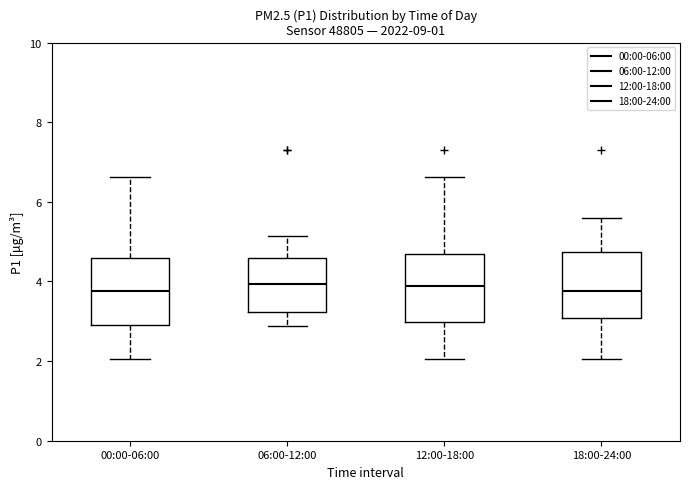

Reading left to right, read every box against the y-axis: the position of its median line, the range the box covers, and the ends of its whiskers. The values are not printed on the chart, so give them approximately, as read against the axis.

00:00-06:00: median 3.8, box 3.0 to 4.6, whiskers 2.0 to 6.6
06:00-12:00: median 4.0, box 3.2 to 4.6, whiskers 2.8 to 5.2
12:00-18:00: median 3.8, box 3.0 to 4.6, whiskers 2.0 to 6.6
18:00-24:00: median 3.8, box 3.0 to 4.8, whiskers 2.0 to 5.6